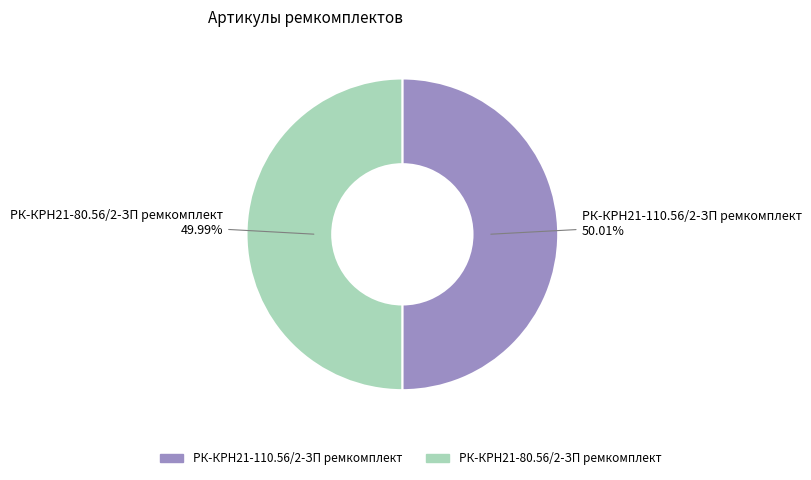

Count the number of slices in the pie.

2